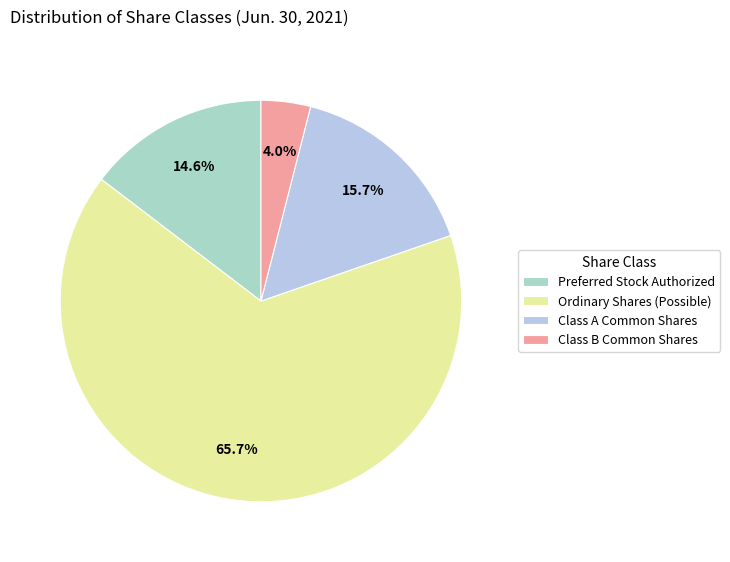

What percentage is the Ordinary Shares (Possible) slice, to the nearest percent?

66%